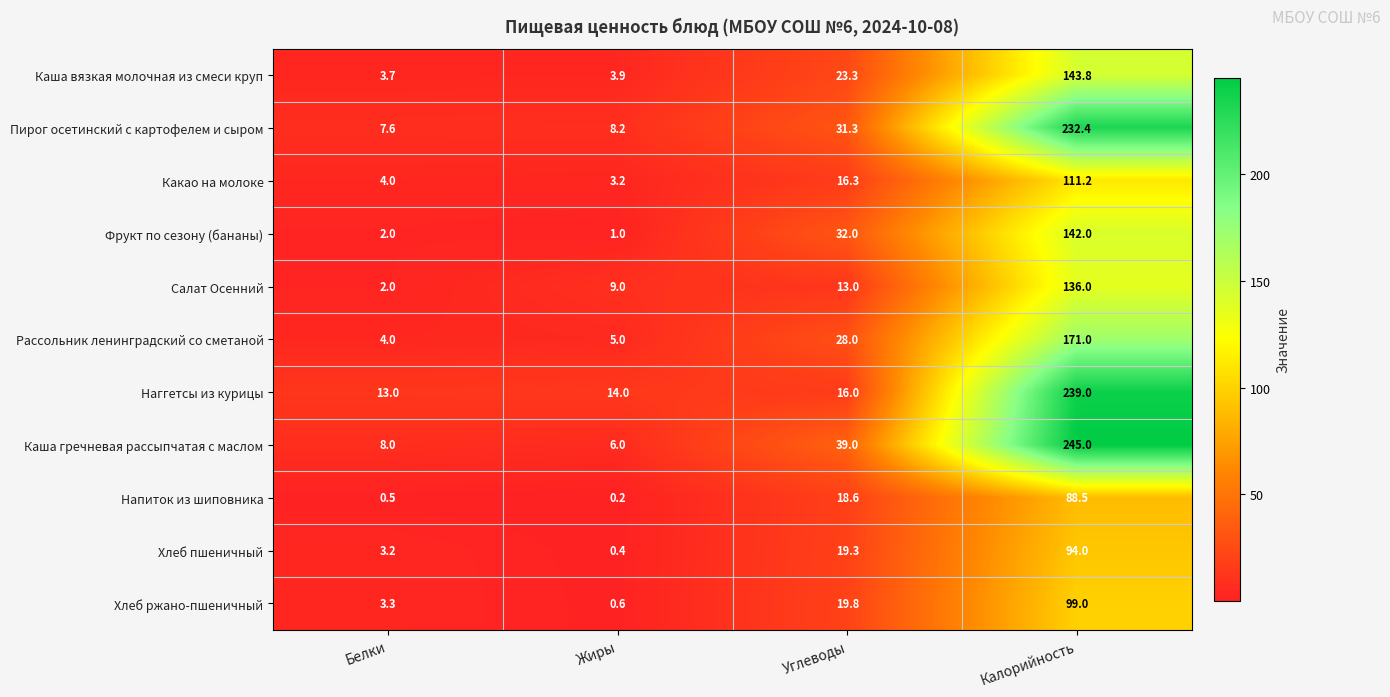

Between Белки and Углеводы, which series saw the biggest shift?

Каша гречневая рассыпчатая с маслом